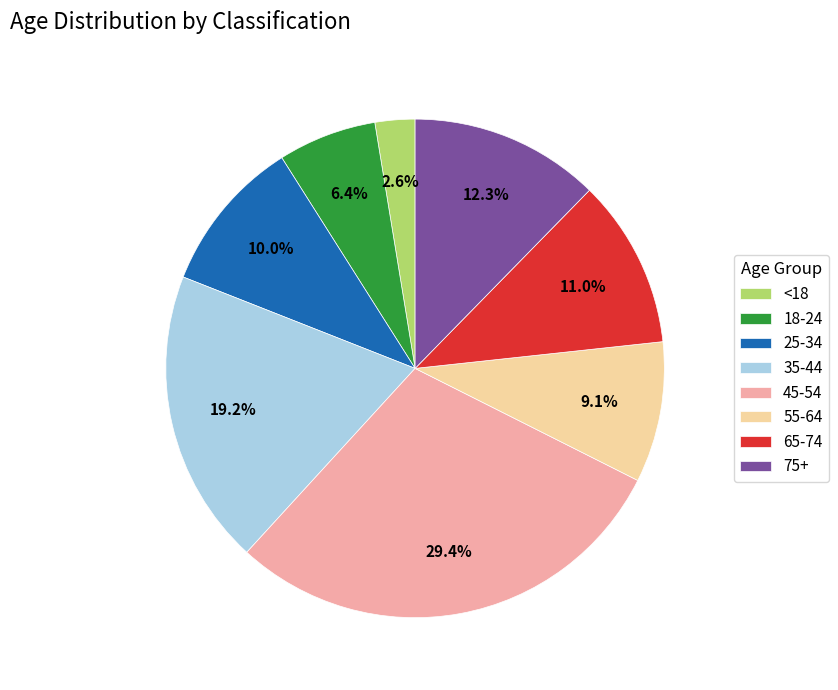

Which category has the smallest portion of the pie?

<18